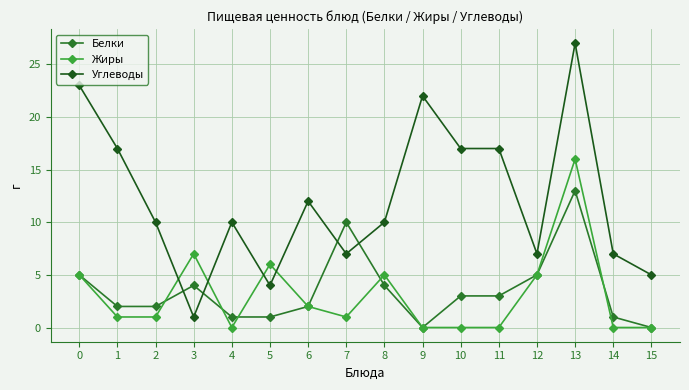

Reading right to left, transcribe all the data shown in this chart.

Белки: 0	1	13	5	3	3	0	4	10	2	1	1	4	2	2	5
Жиры: 0	0	16	5	0	0	0	5	1	2	6	0	7	1	1	5
Углеводы: 5	7	27	7	17	17	22	10	7	12	4	10	1	10	17	23